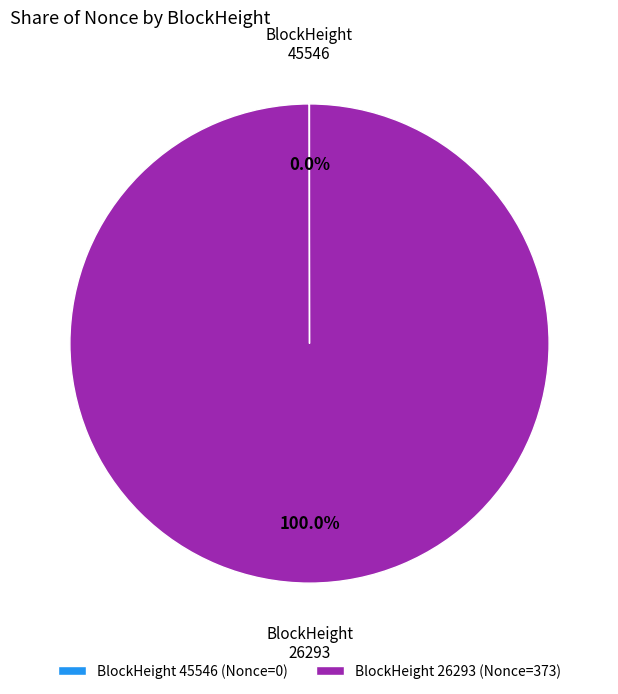

Does any single category account for the majority?

Yes